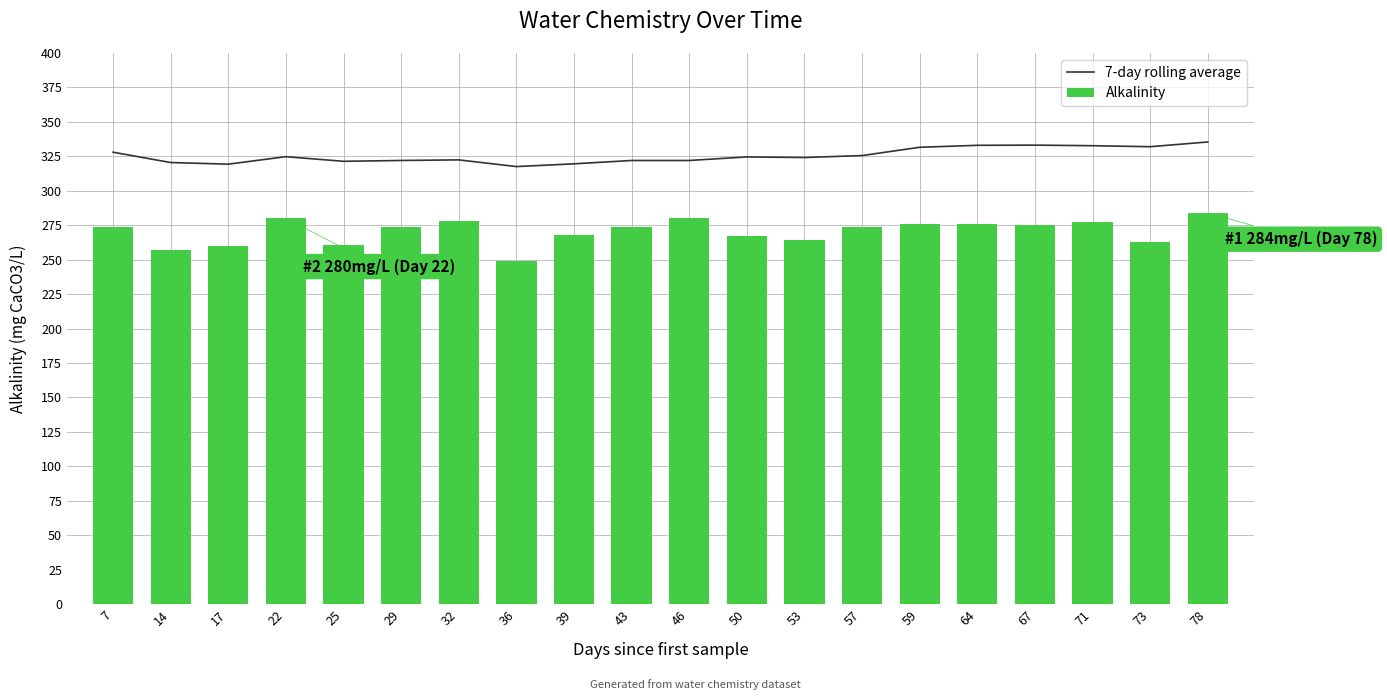

What is the difference between the maximum and minimum values in the Alkalinity series?

35